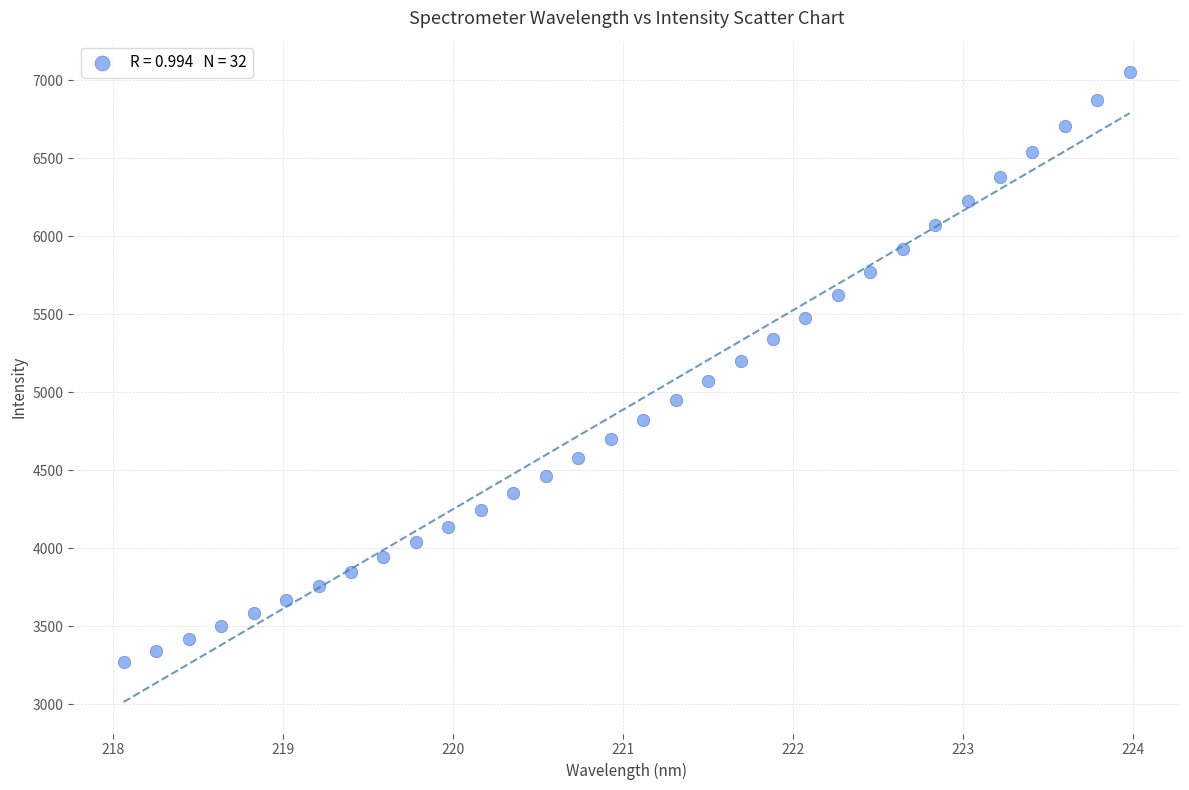

What is the range of X values (max minus min)?

5.9